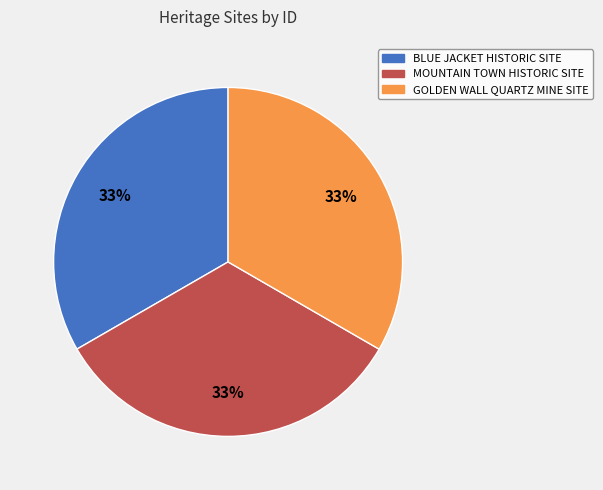

The BLUE JACKET HISTORIC SITE slice represents 24% of the pie. True or false?

False